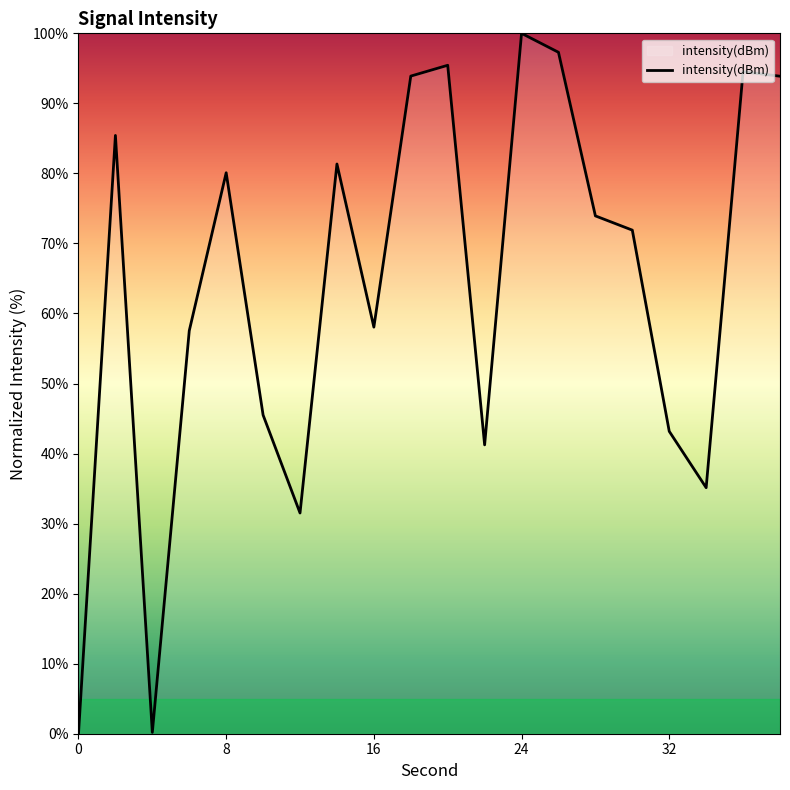

What is the maximum value shown in the chart?

100.0